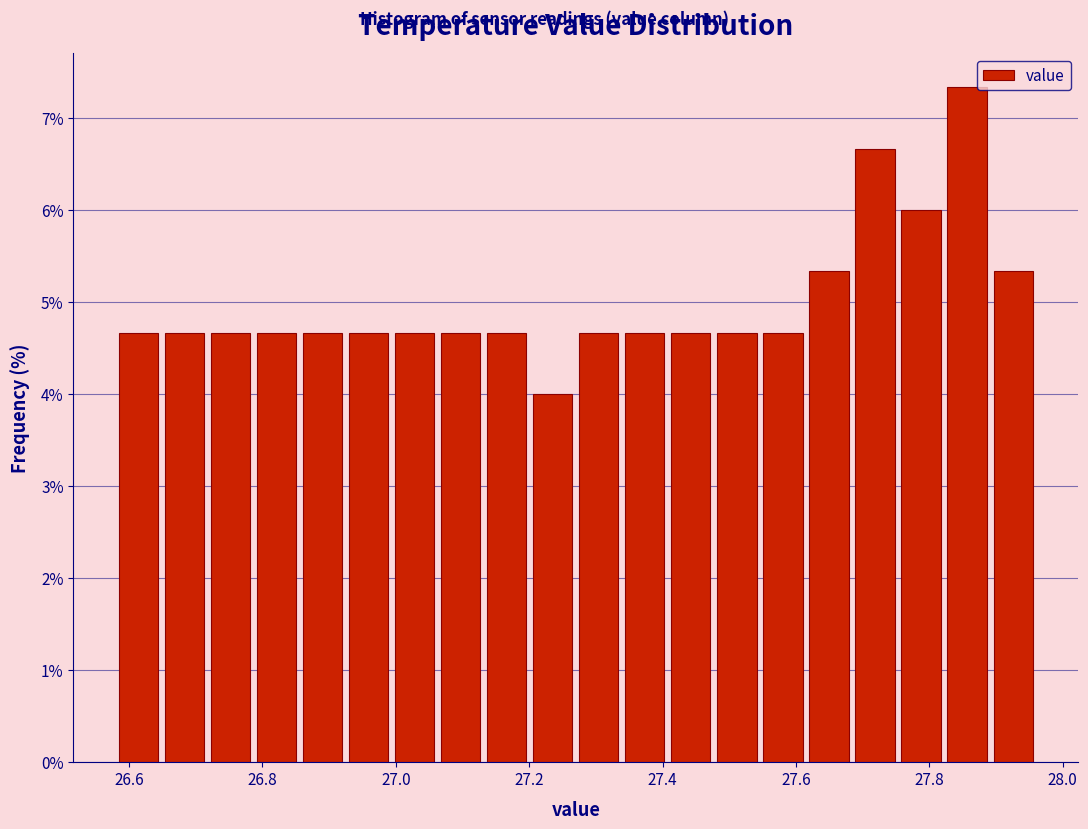

Around what value on the x-axis is the tallest bar? Give the approximate position of its centre, as read against the axis.

27.86